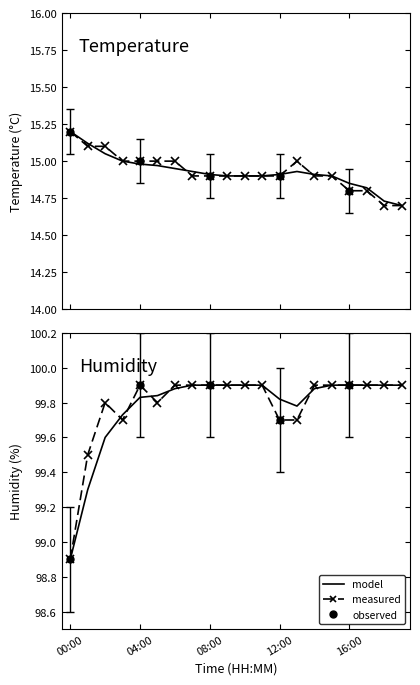

Which has a higher value, 16:00 or 17?

16:00